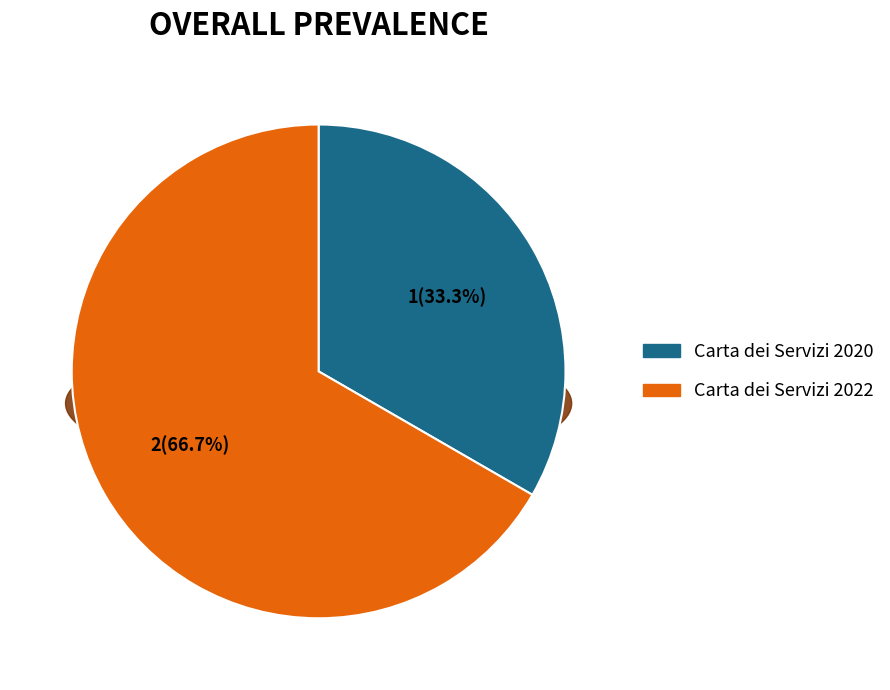

The Carta dei Servizi 2020 slice represents 20% of the pie. True or false?

False